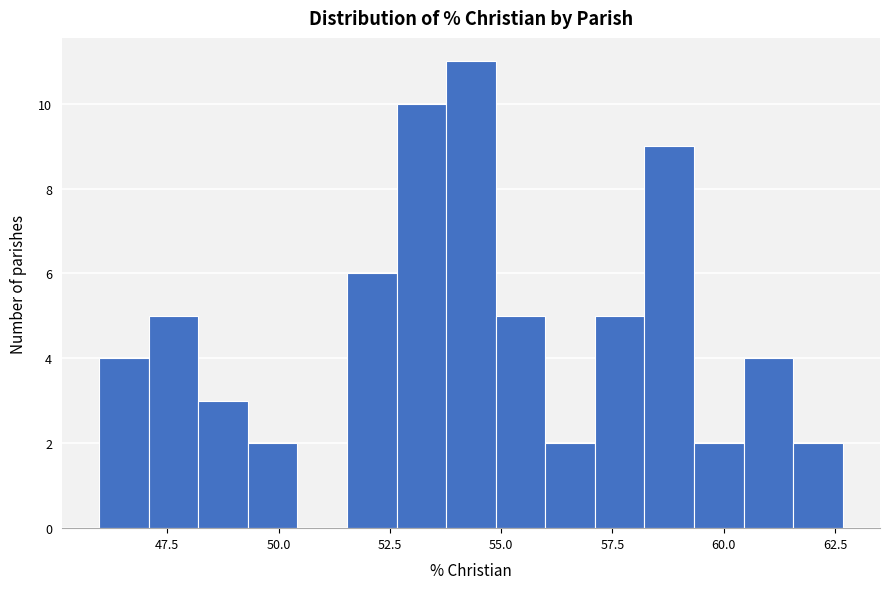

Read against the x-axis, roughly where is the centre of the tallest bar?

54.5